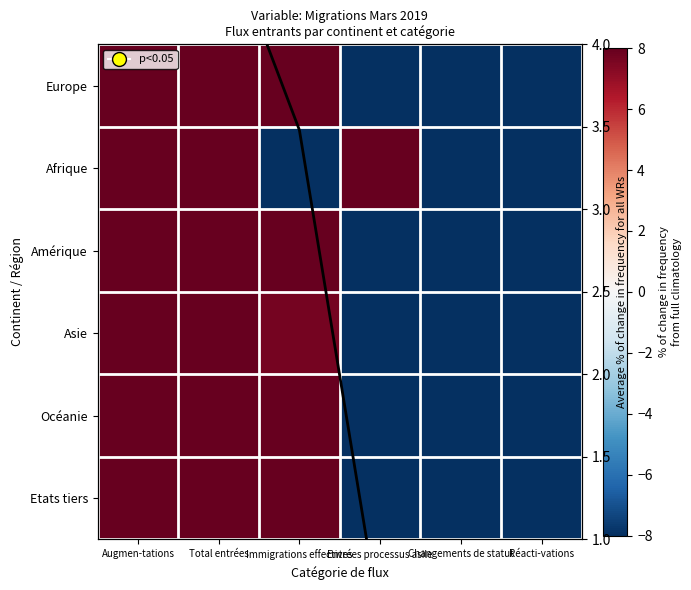

Where is Amérique nearest to the value 2?

Immigrations effectives